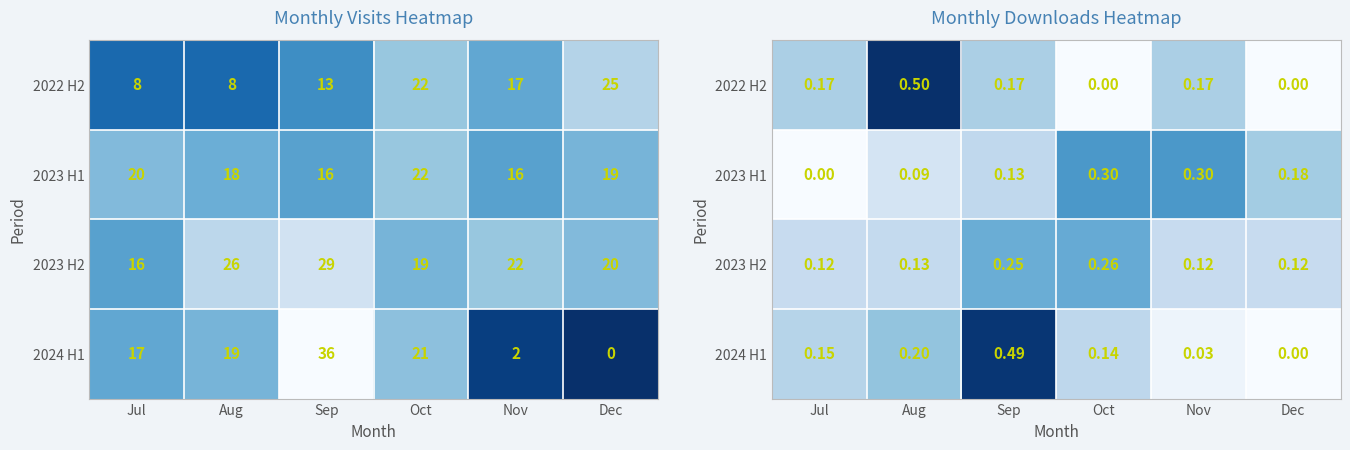

Which has a higher value, Aug or Sep?

Aug